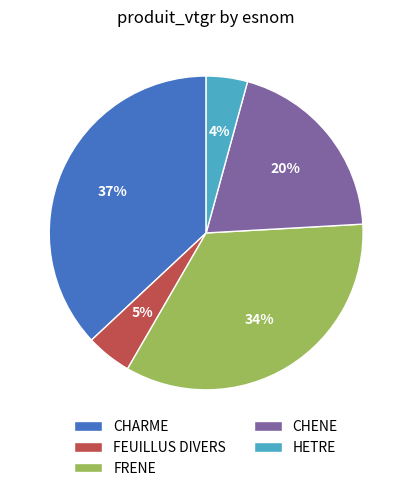

To the nearest percent, what percentage of the pie is FRENE?

34%